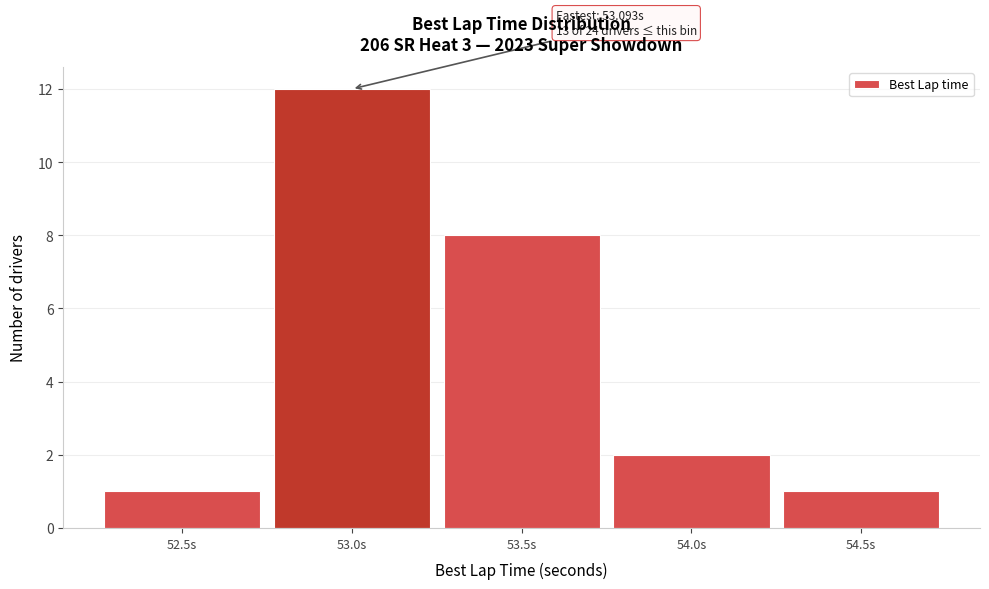

Reading right to left, transcribe all the data shown in this chart.

54.5s=1	54.0s=2	53.5s=8	53.0s=12	52.5s=1